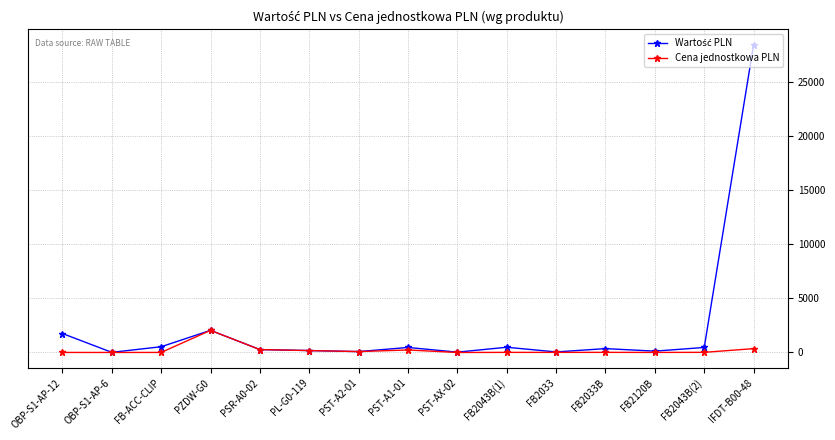

What is the greatest value displayed?

28400.0